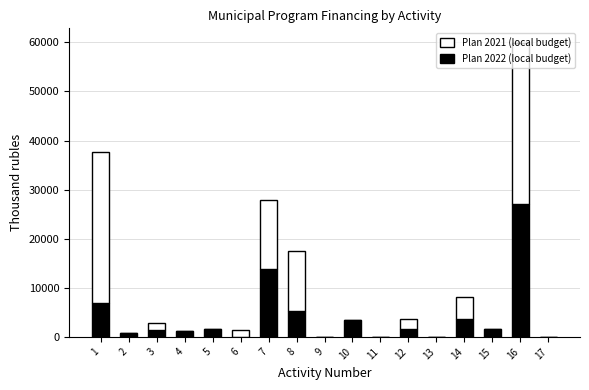

At which category is the sum across all series the highest?

16